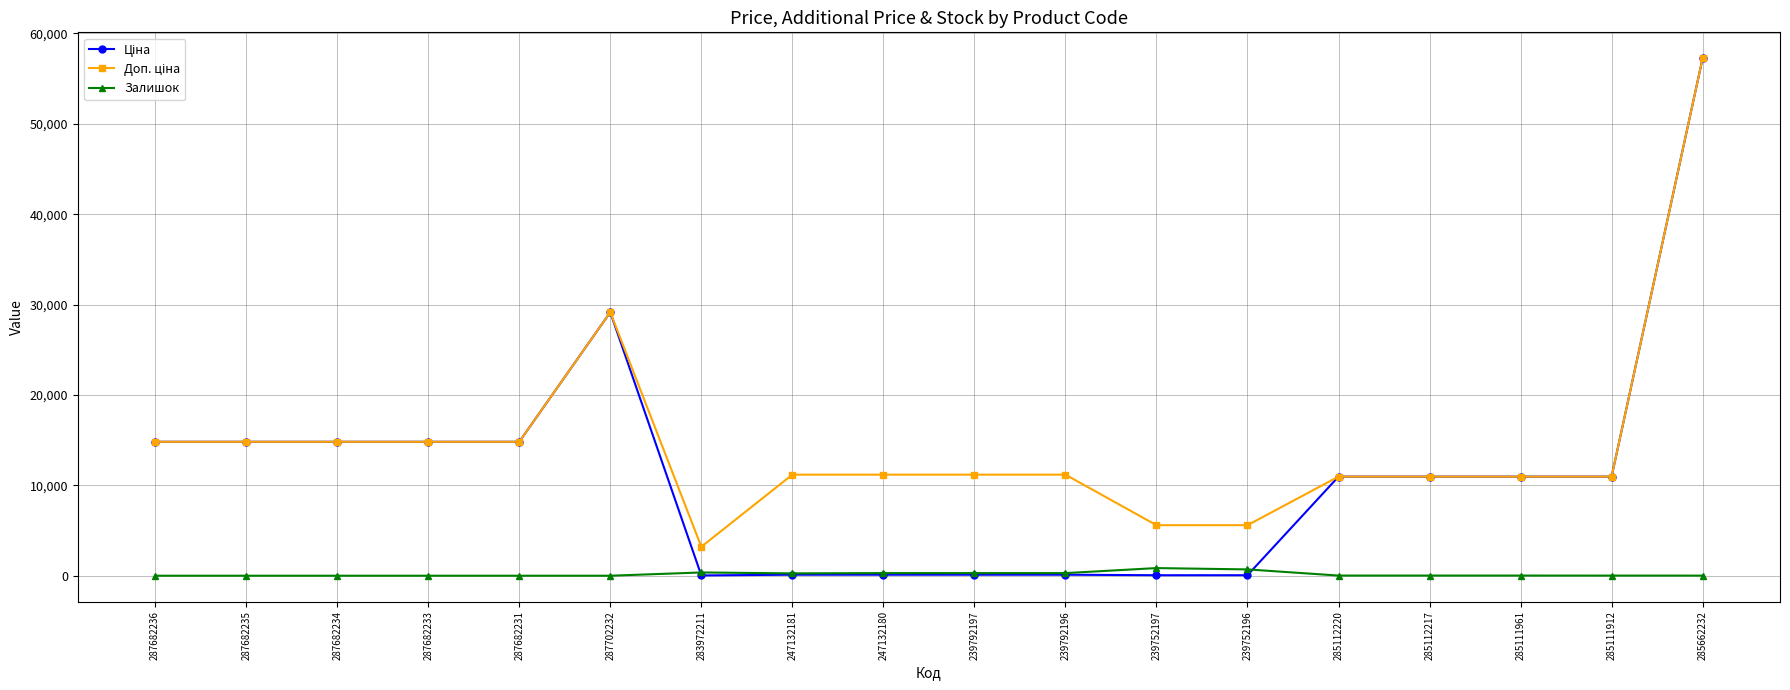

What is the total value across all series at 287682233?

29635.2